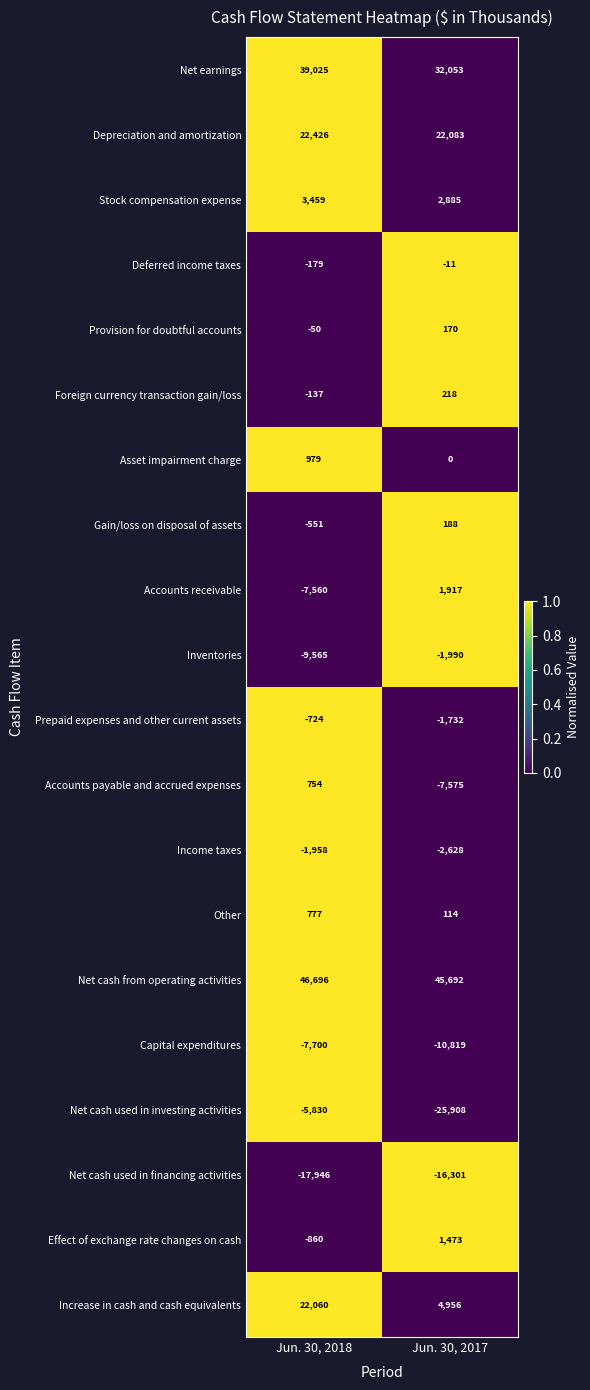

What is the difference between the maximum and minimum values in the Stock compensation expense series?

574